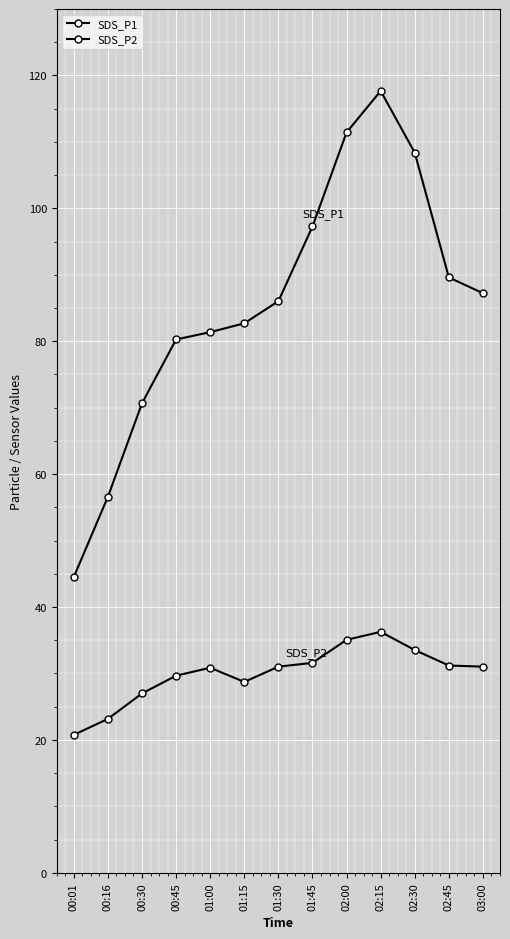

Rank the series by their average value, from highest to lowest.

SDS_P1, SDS_P2